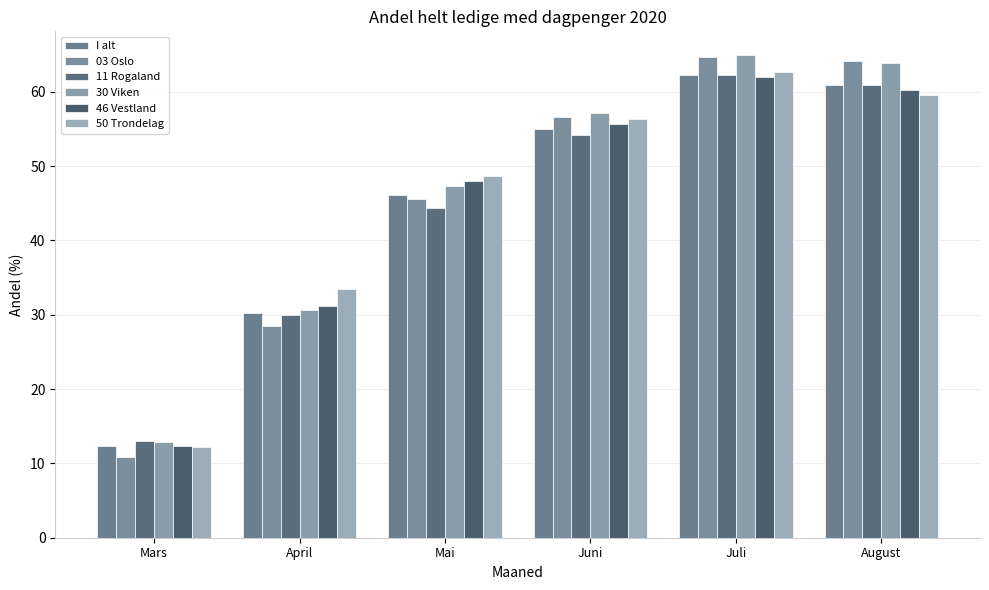

How many data points in 03 Oslo are above 56?

3